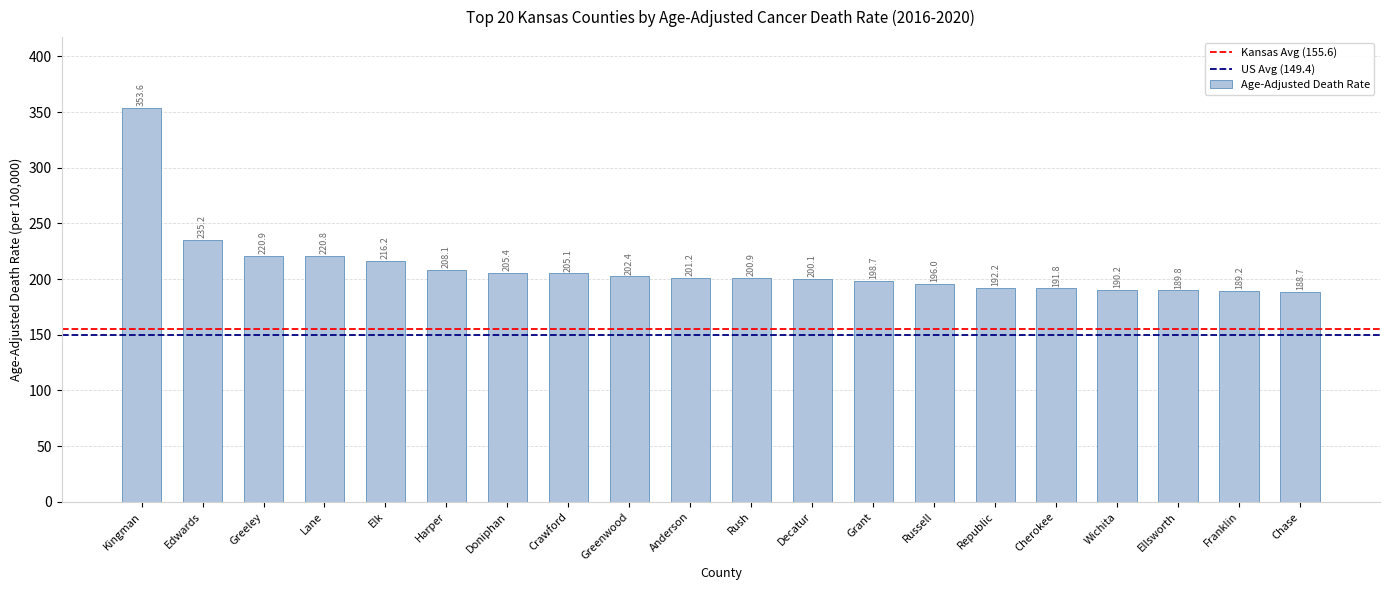

What is the sum of all values?

4206.5